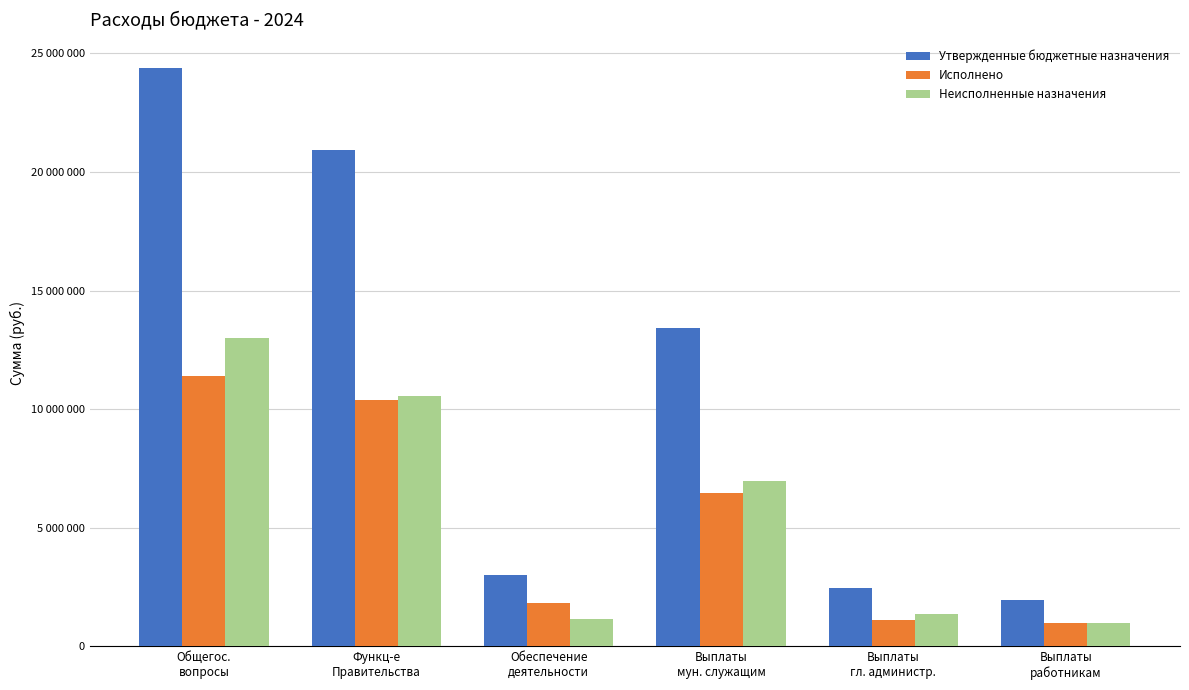

At which category is the sum across all series the highest?

Общегос.
вопросы